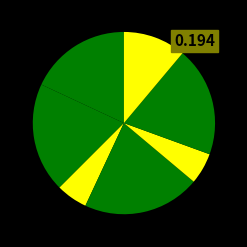

How many slices are in this pie chart?

7